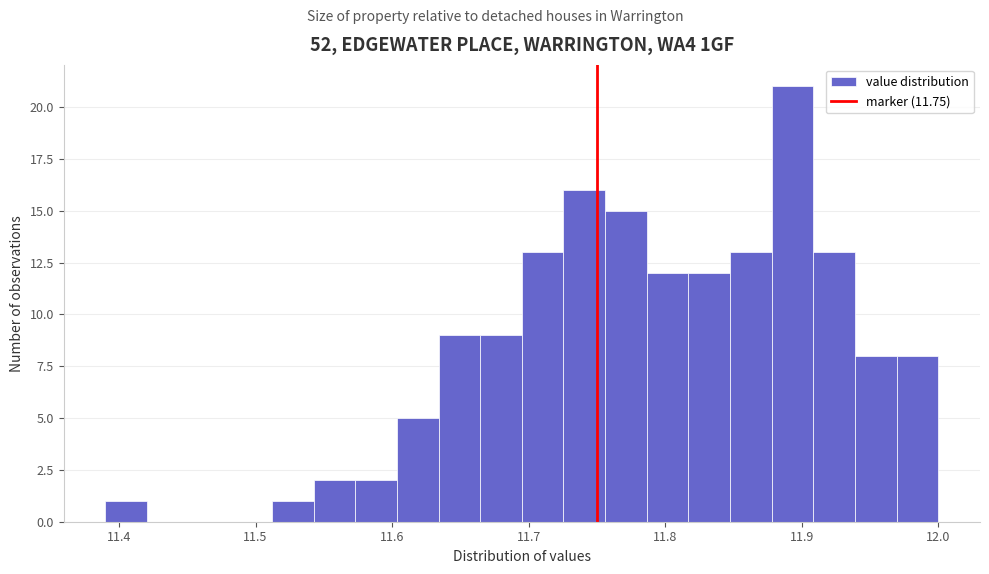

Read against the x-axis, roughly where is the centre of the tallest bar?

11.89